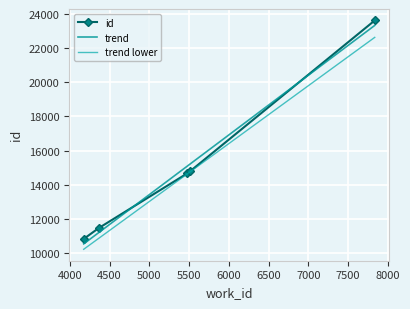

Which series has the largest total across all categories?

id